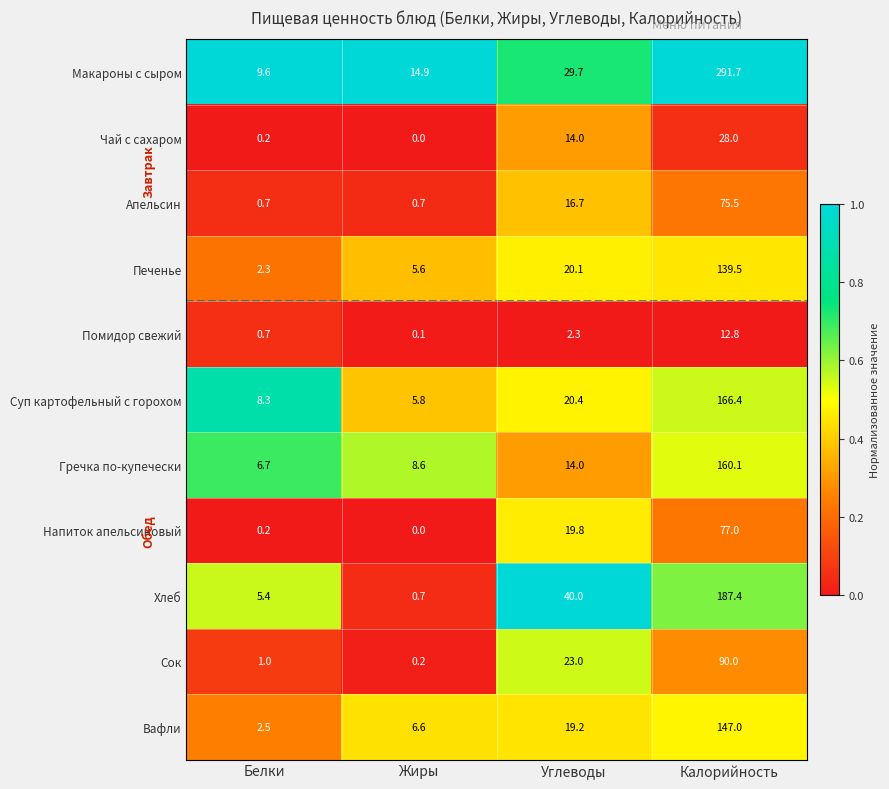

At which category is the sum across all series the highest?

Калорийность